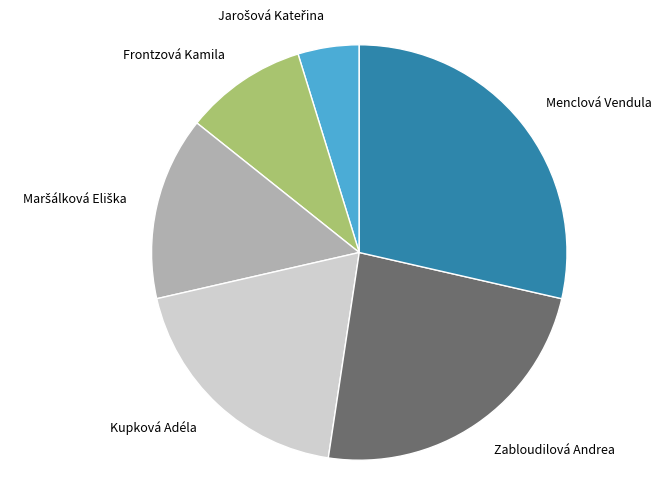

Which has a higher value, Menclová Vendula or Frontzová Kamila?

Menclová Vendula